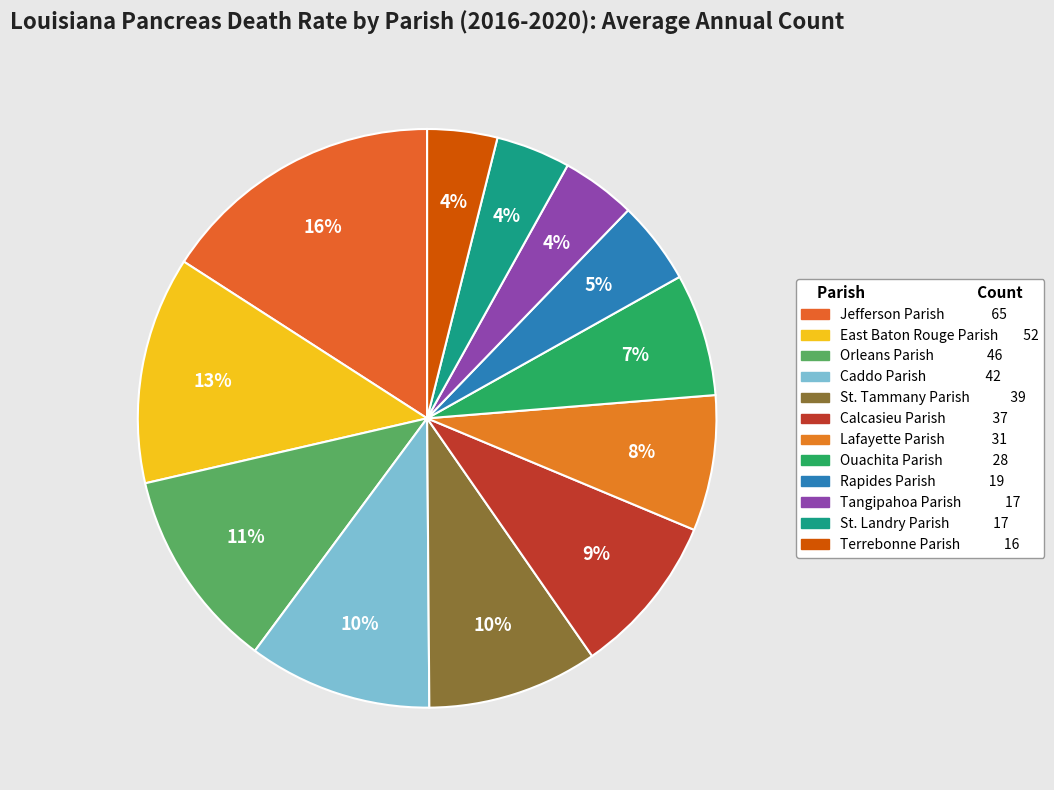

Approximately how many times larger is the value at Rapides Parish compared to Tangipahoa Parish?

1.1